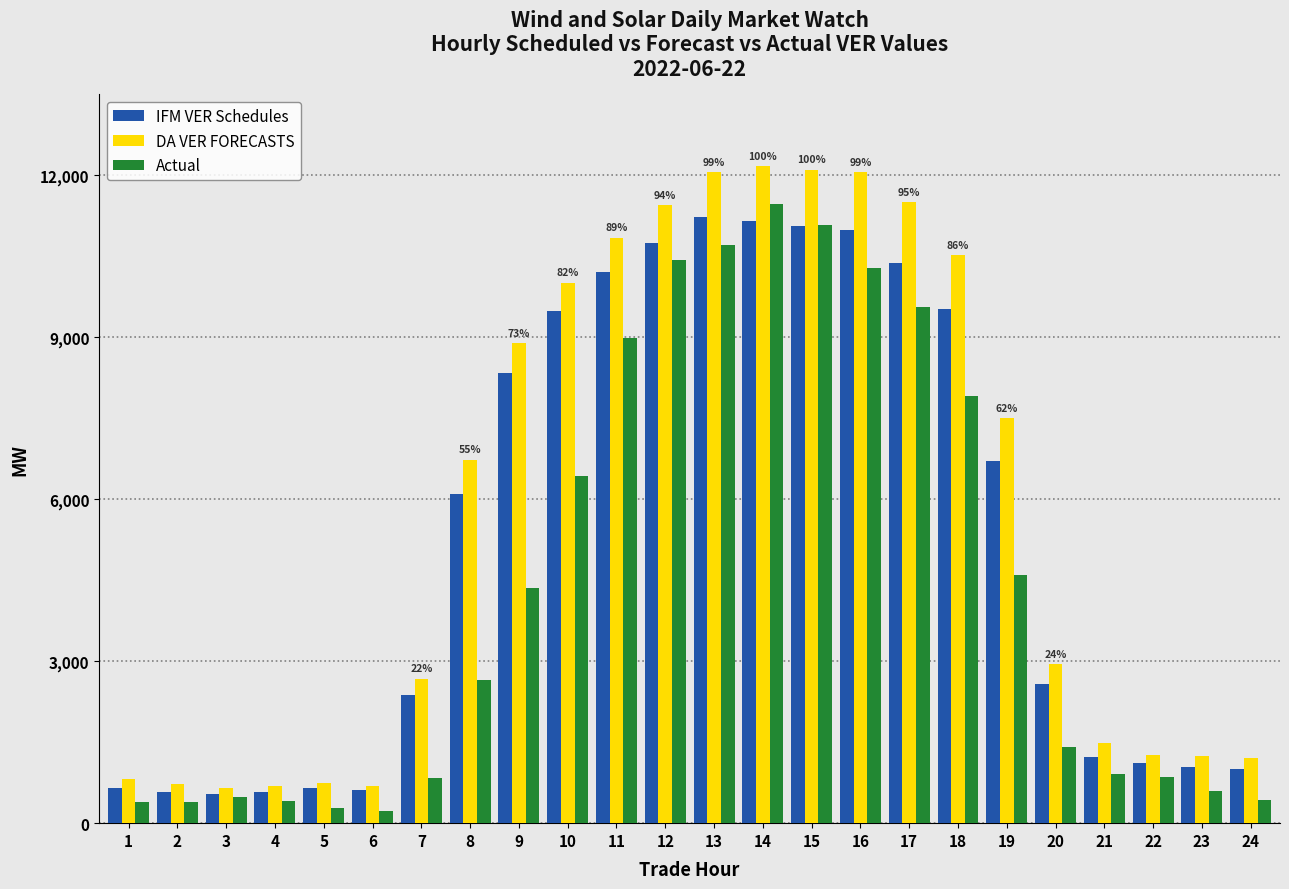

What is the greatest value displayed?

12163.9